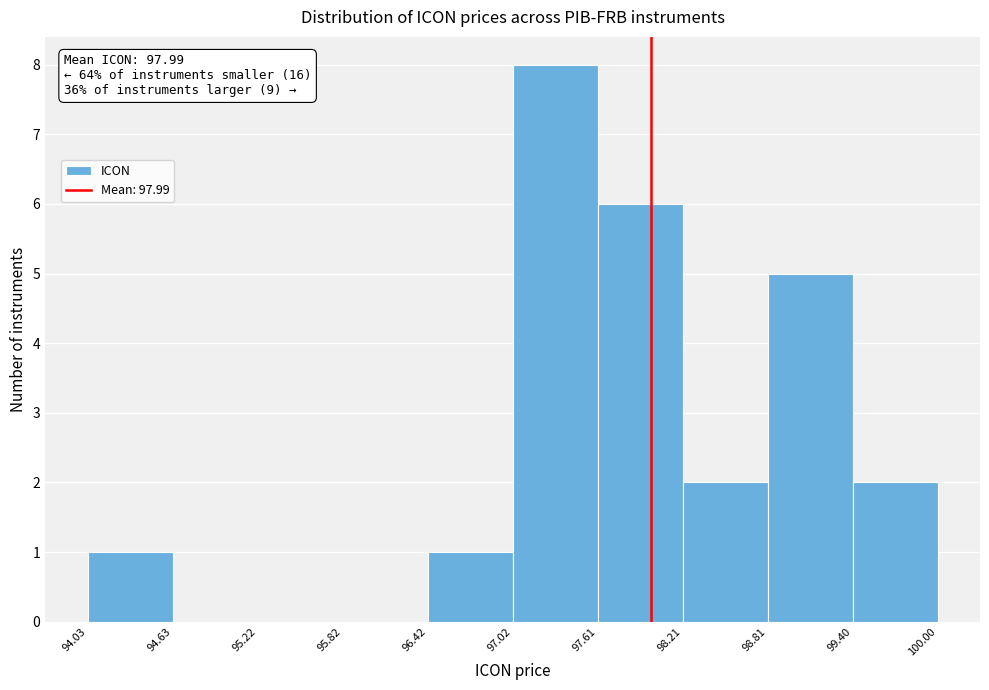

Which range on the x-axis has the tallest bar?

97.02 to 97.61